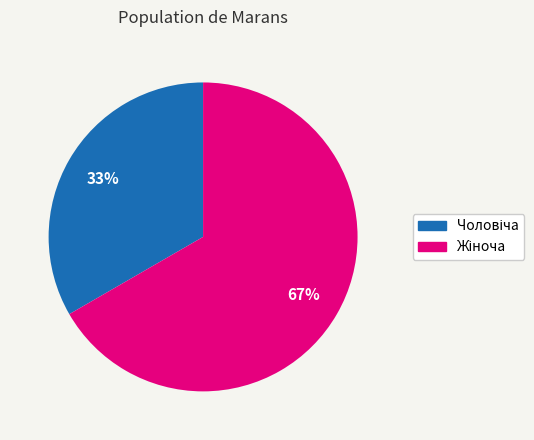

To the nearest percent, what is the average slice percentage?

50%